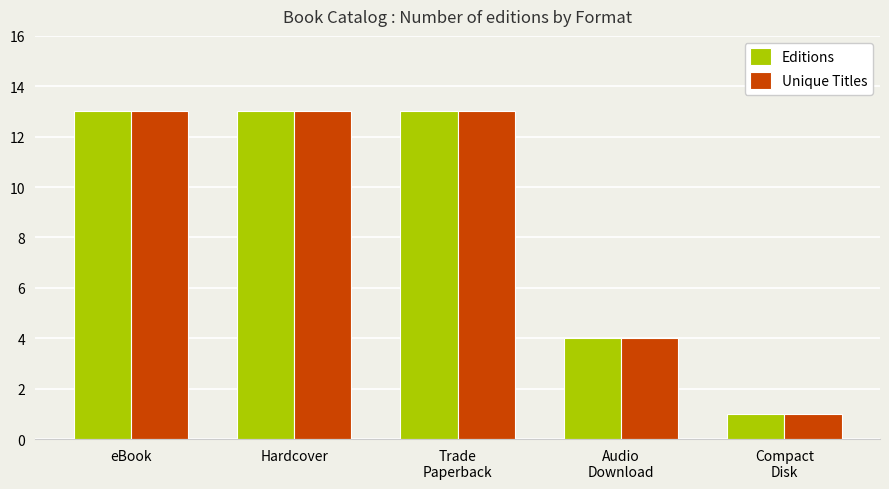

The Editions series shows 13 at eBook. True or false?

True